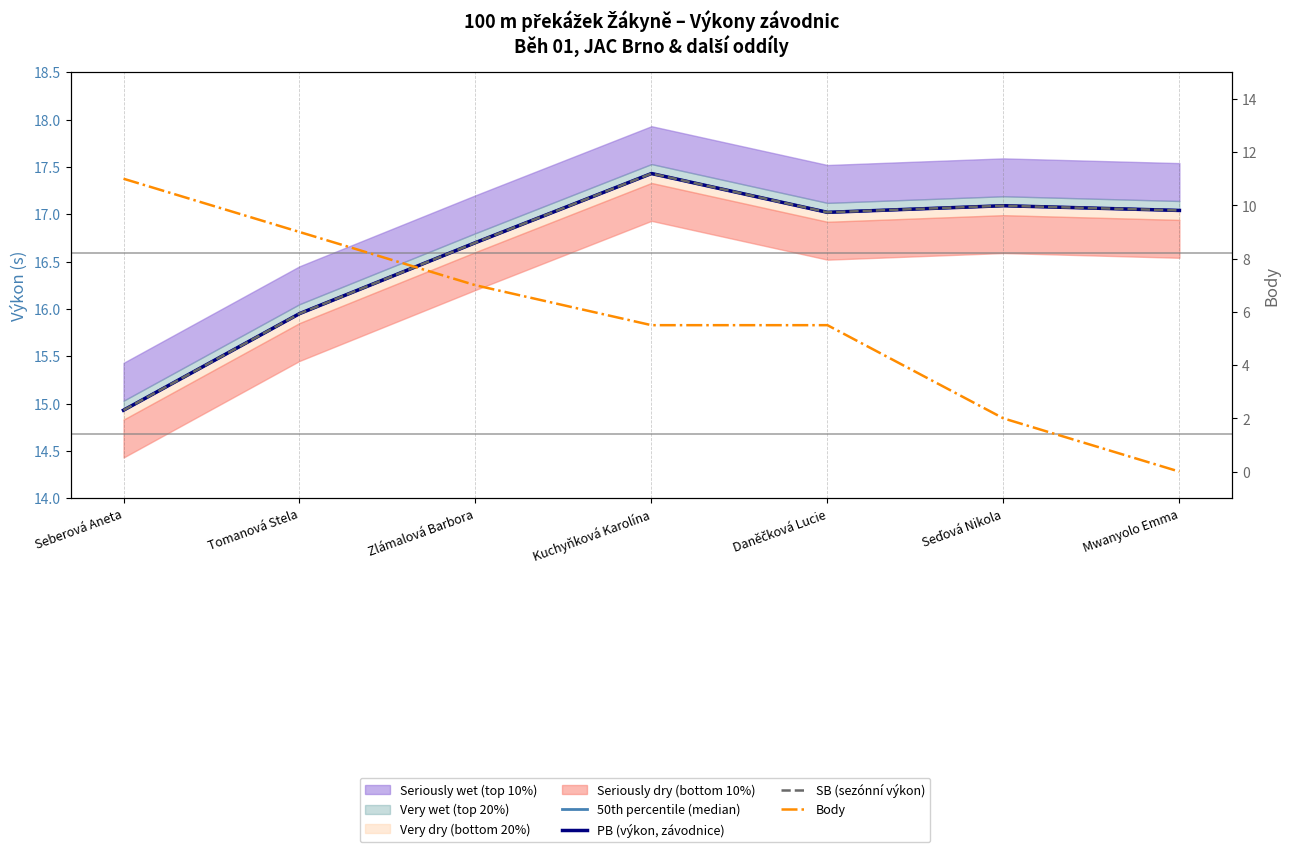

At how many categories does at least one series exceed 16?

5